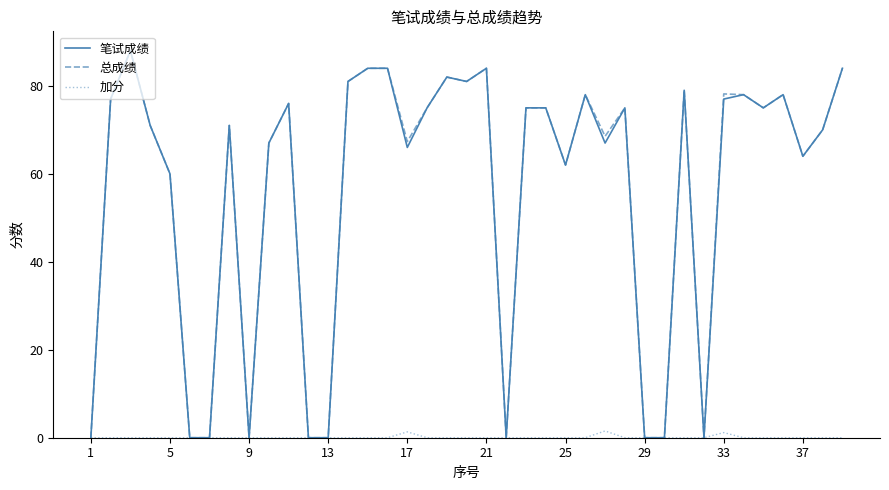

True or false: 笔试成绩 has more than 2 points higher than both neighbors.

True